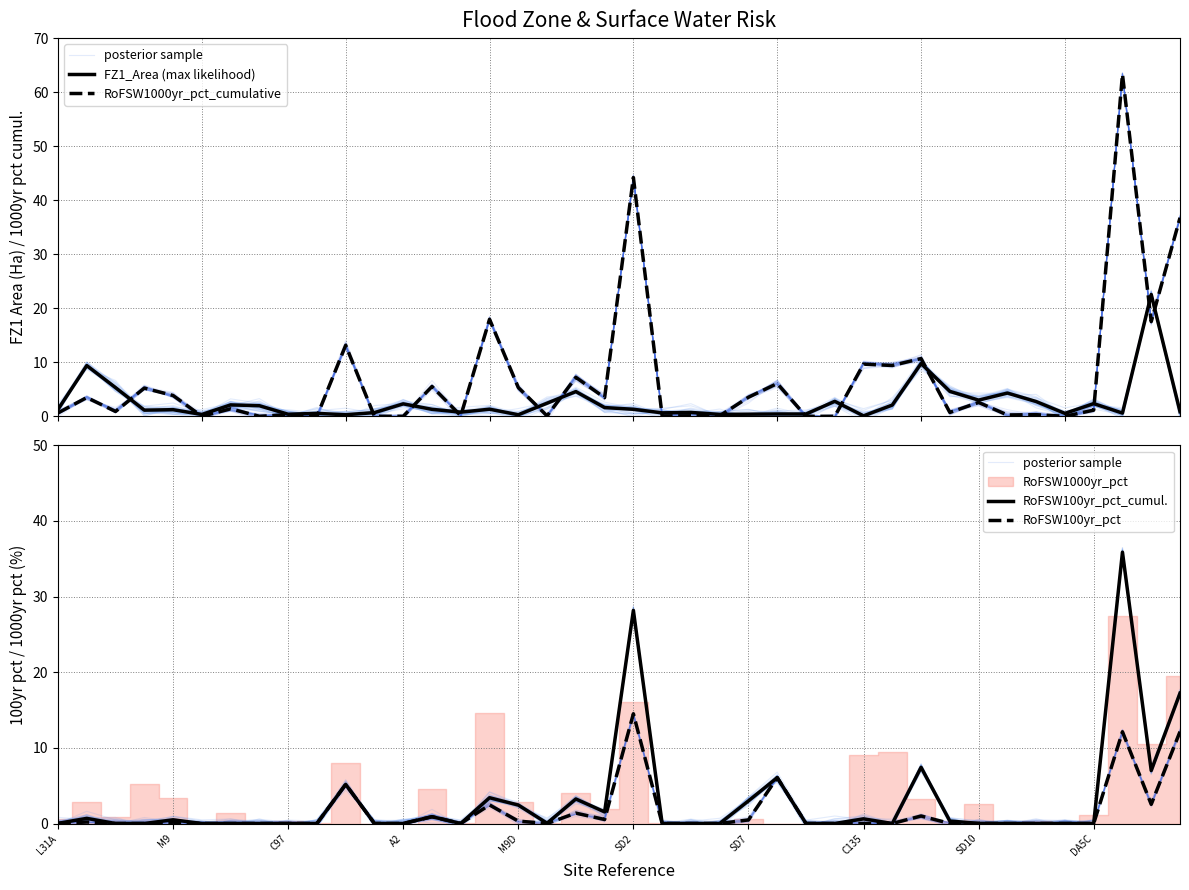

At which label is posterior sample closest to 17?

39